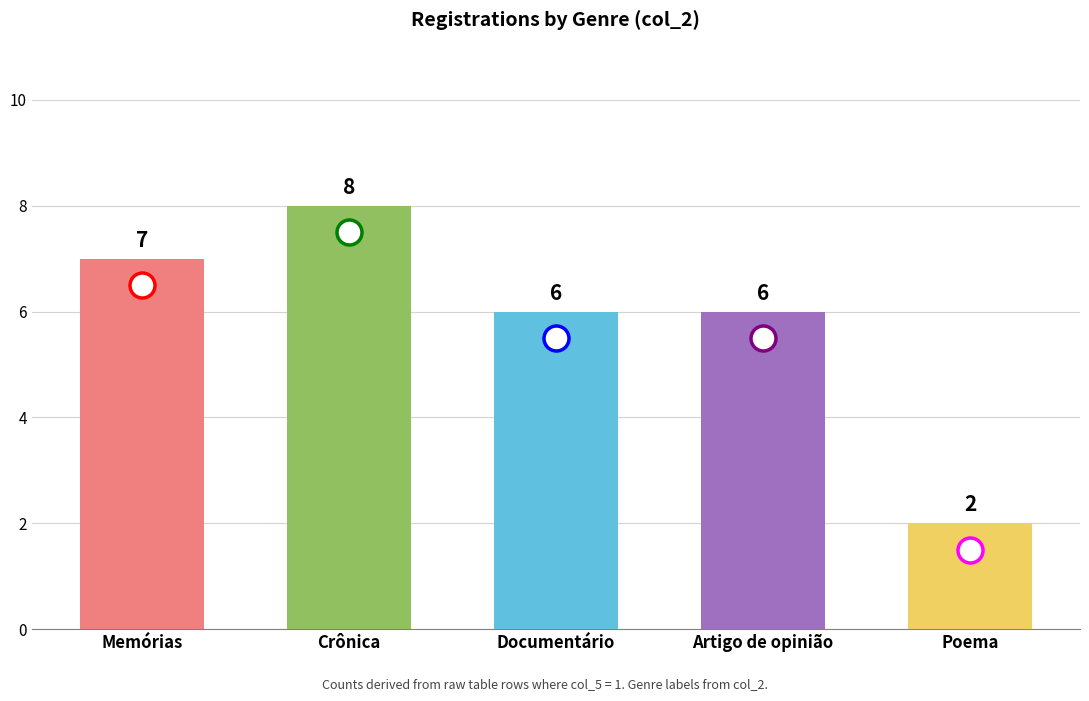

What is the label of the 4th bar from the right?

Crônica